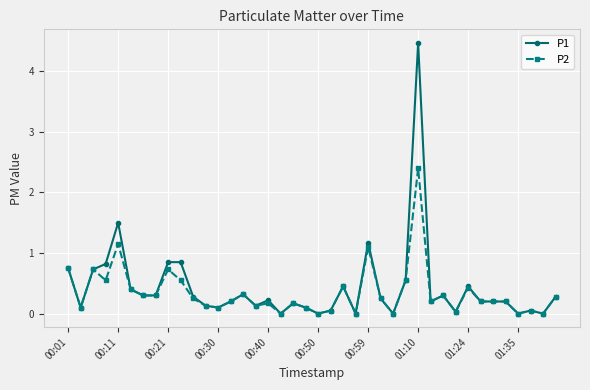

Rank the series by their maximum value, from highest to lowest.

P1, P2